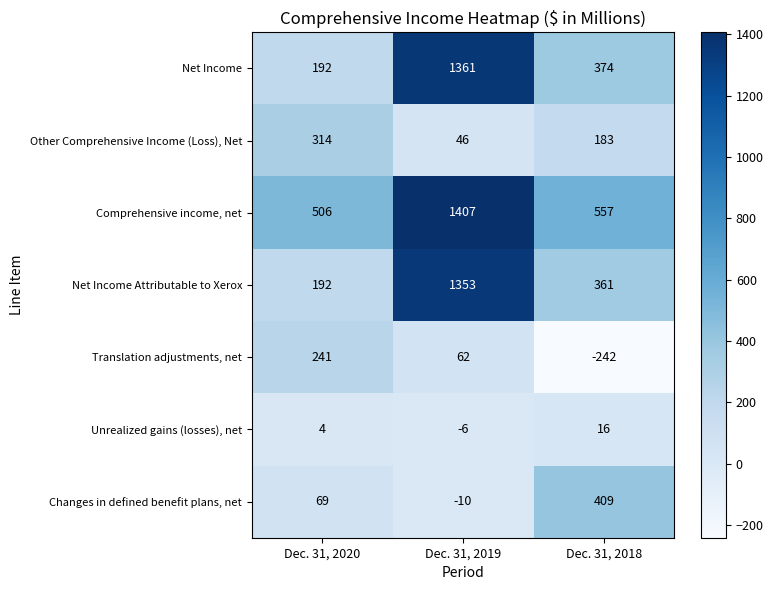

Which category has the highest value across all series?

Dec. 31, 2019